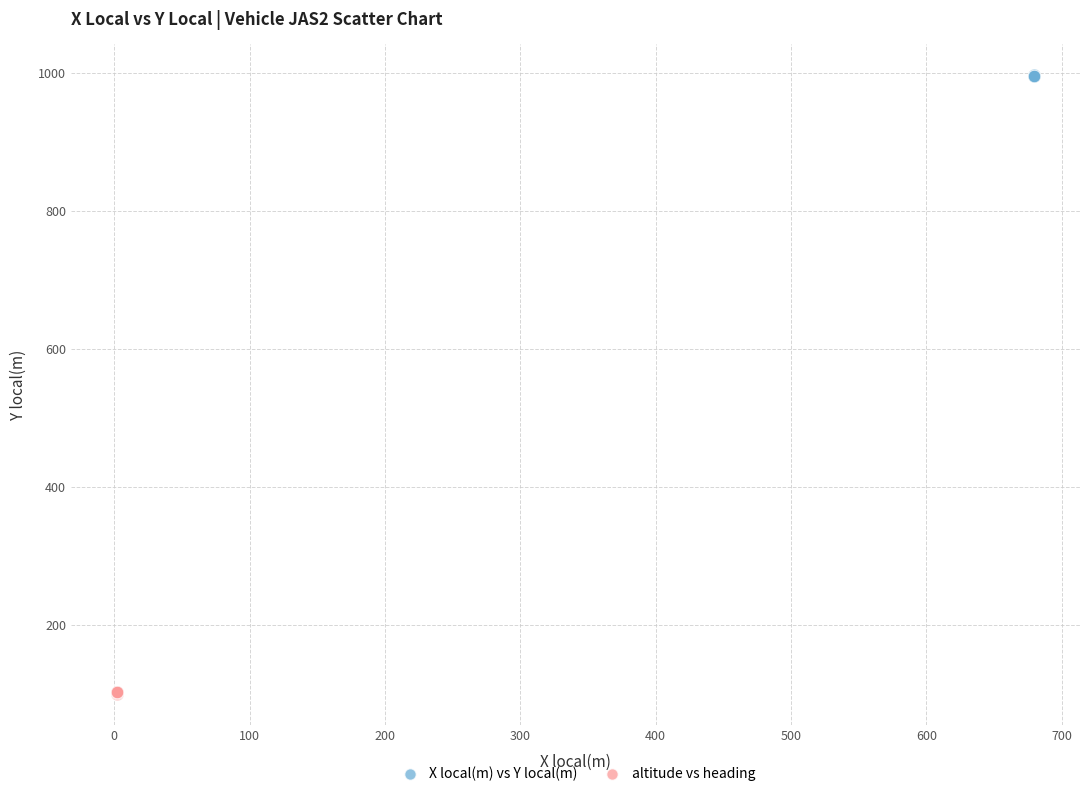

Which series reaches the minimum Y coordinate?

altitude vs heading